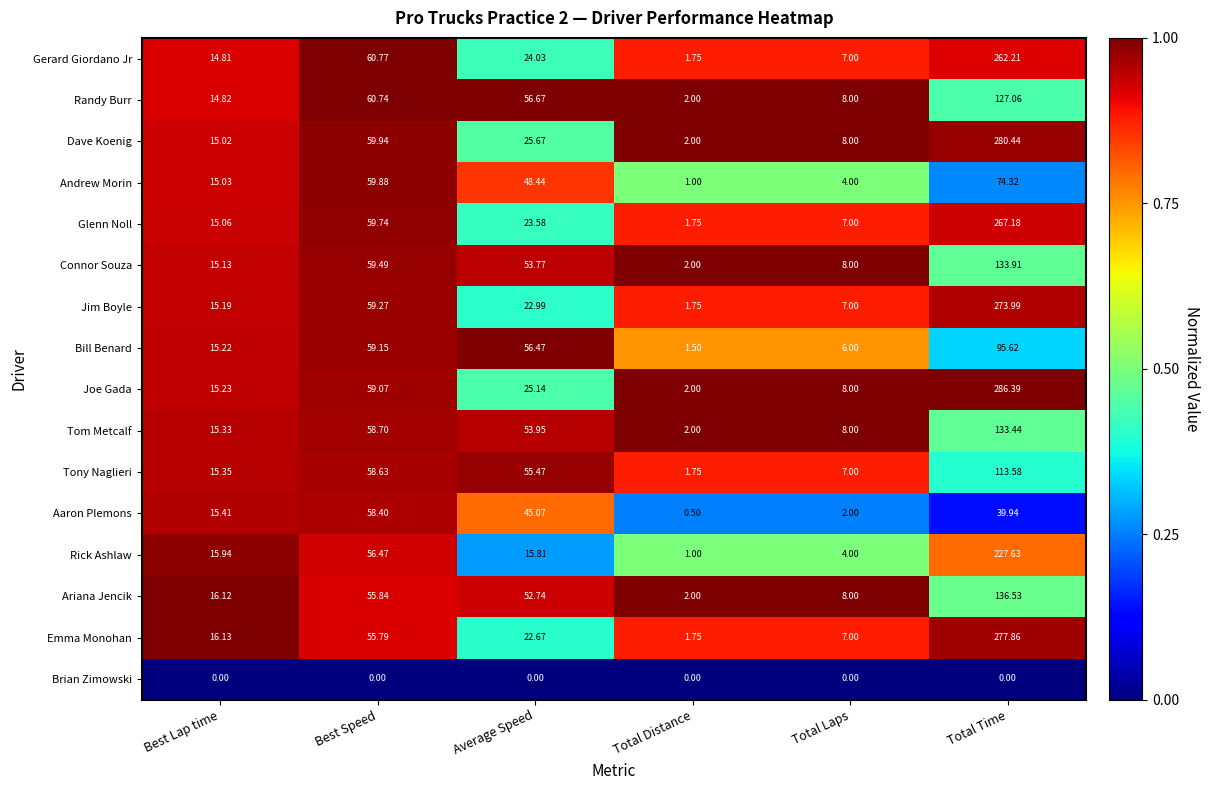

Rank the series at Best Speed from lowest to highest value.

Brian Zimowski, Emma Monohan, Ariana Jencik, Rick Ashlaw, Aaron Plemons, Tony Naglieri, Tom Metcalf, Joe Gada, Bill Benard, Jim Boyle, Connor Souza, Glenn Noll, Andrew Morin, Dave Koenig, Randy Burr, Gerard Giordano Jr